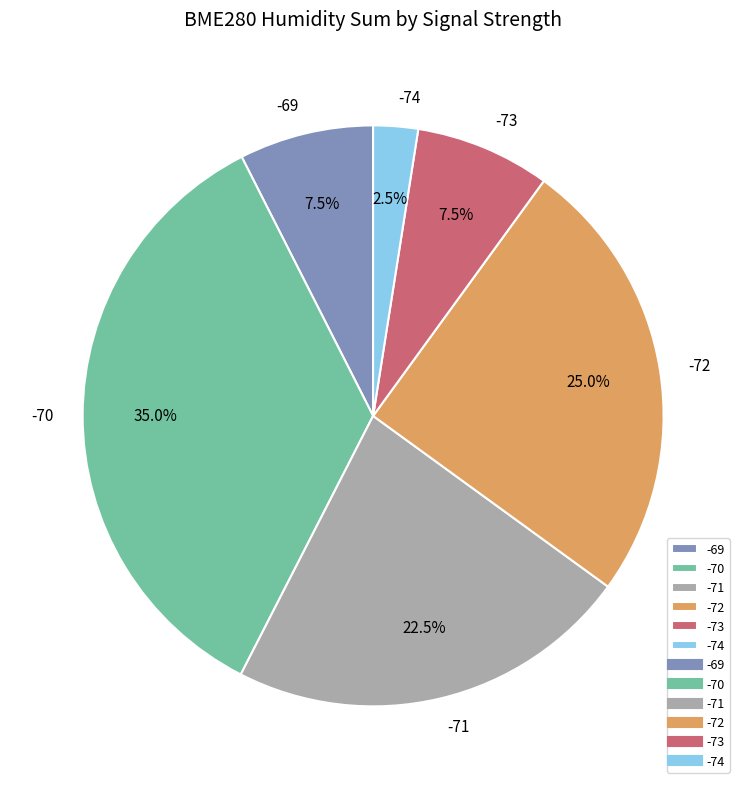

Is the sum of -71 and -69 greater than half?

No